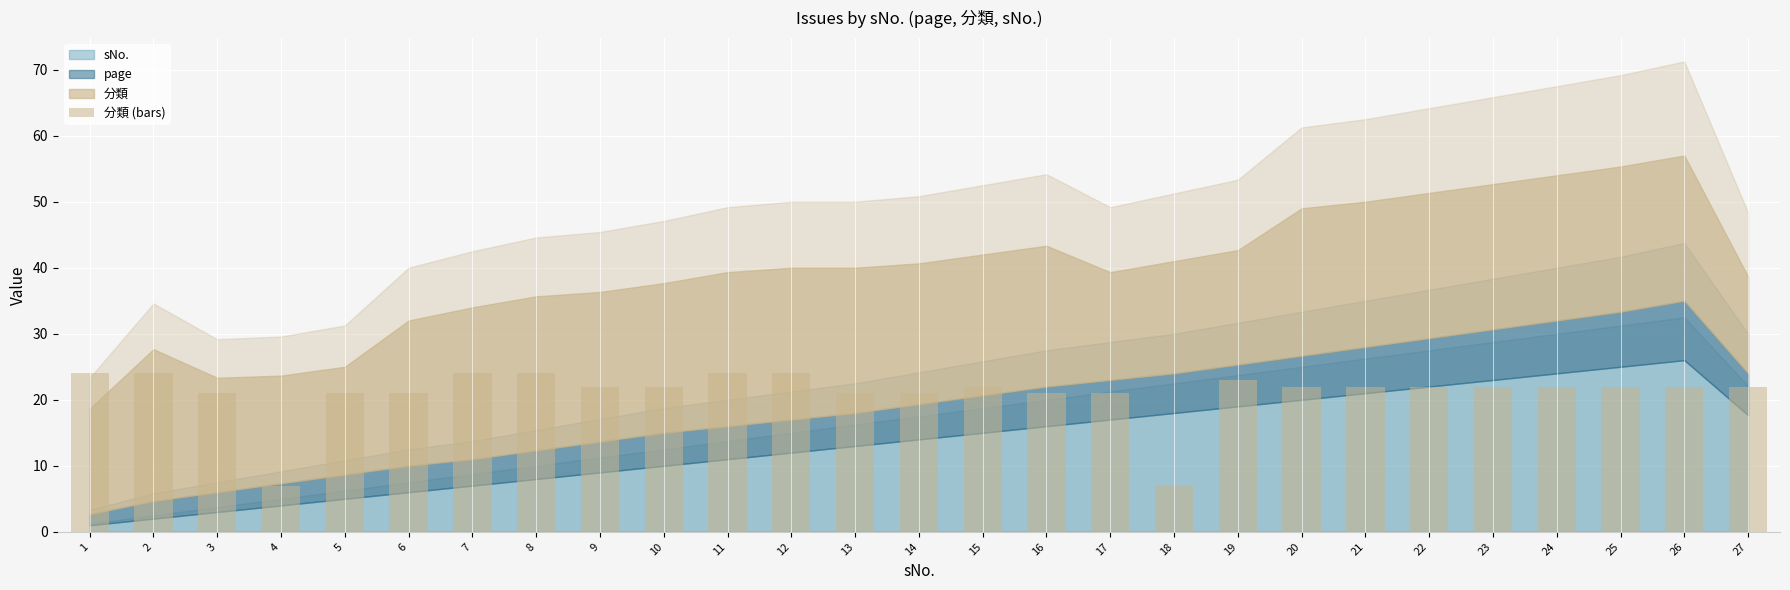

Reading left to right, what are all the values shown in this chart?

24	24	21	7	21	21	24	24	22	22	24	24	21	21	22	21	21	7	23	22	22	22	22	22	22	22	22